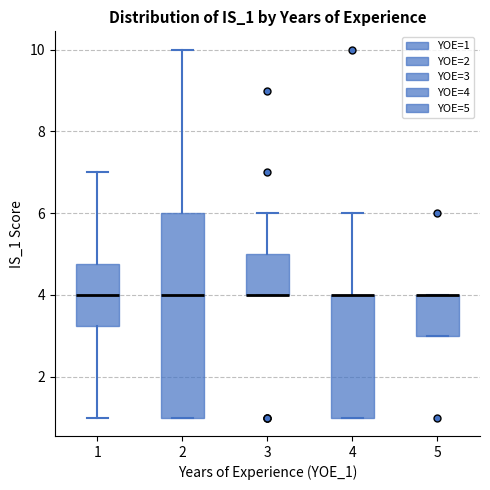

Which box is the tallest, from its lower edge to its upper edge?

2